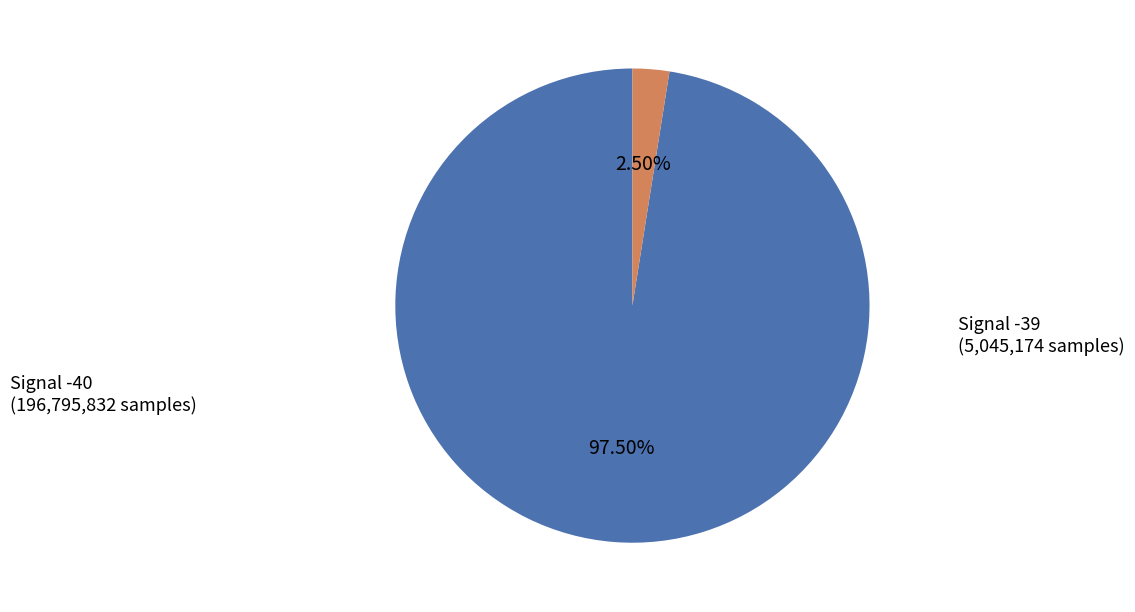

Is there a majority slice in this chart?

Yes